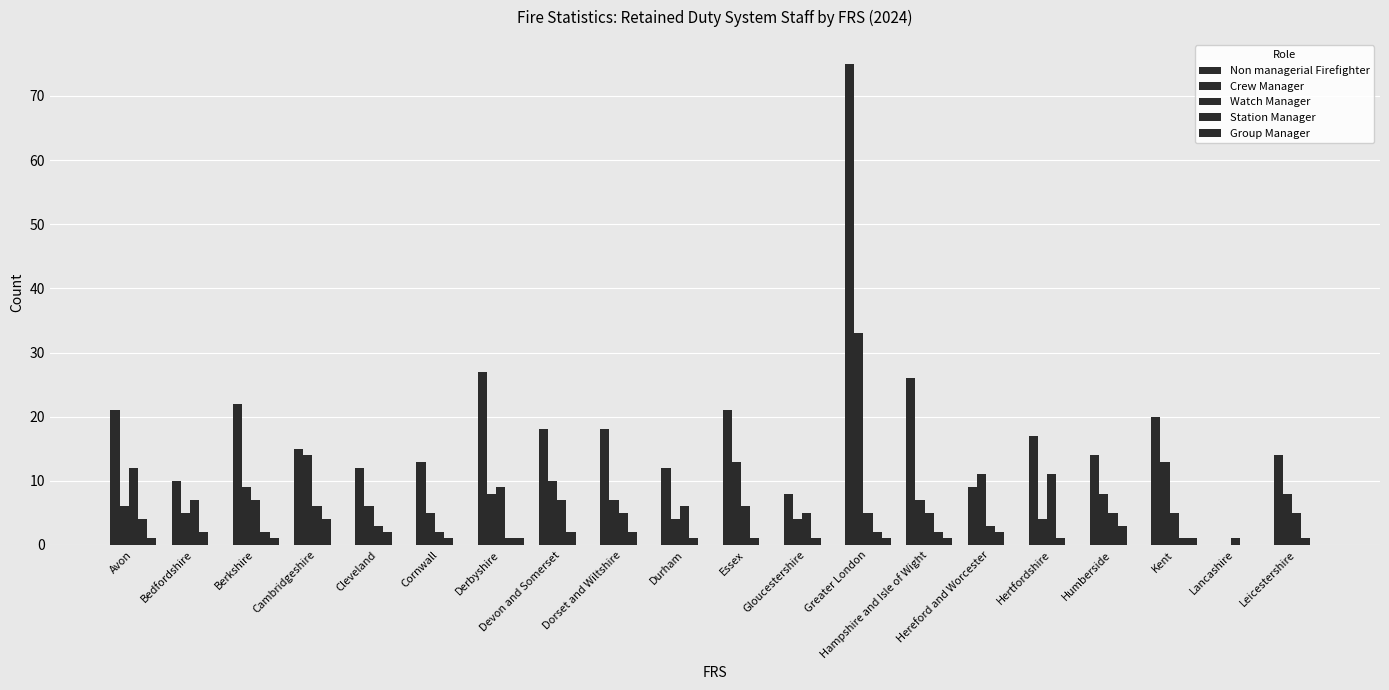

How many series are shown in this chart?

5